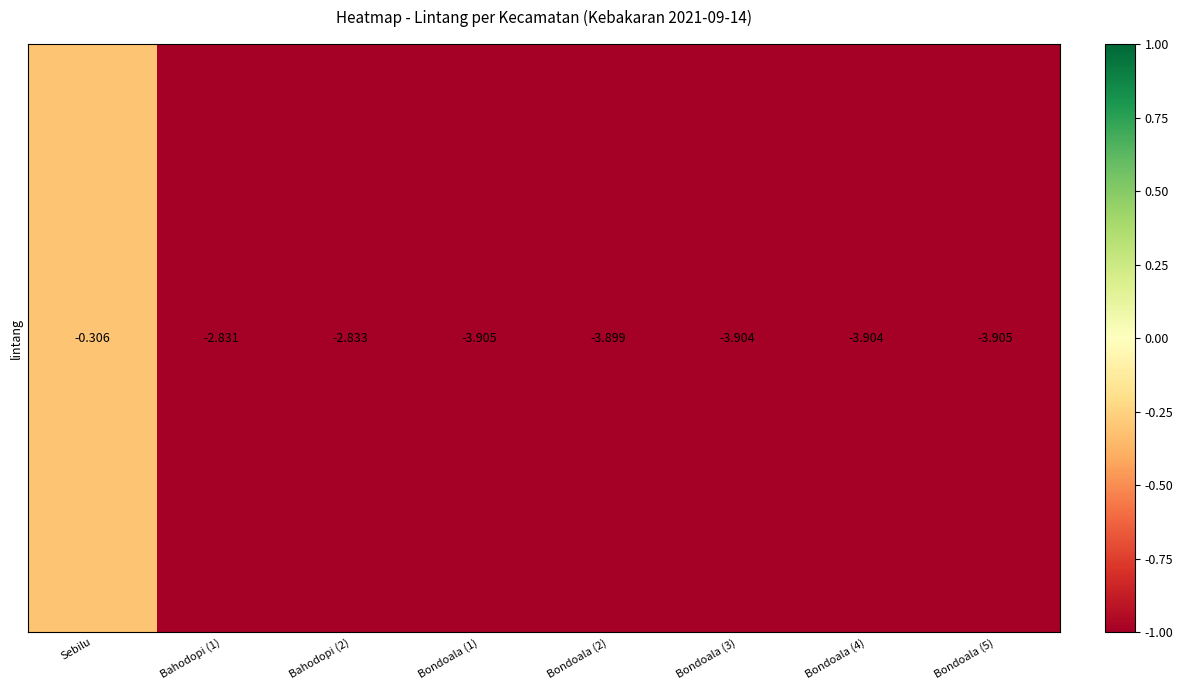

How many data points does each series have?

8